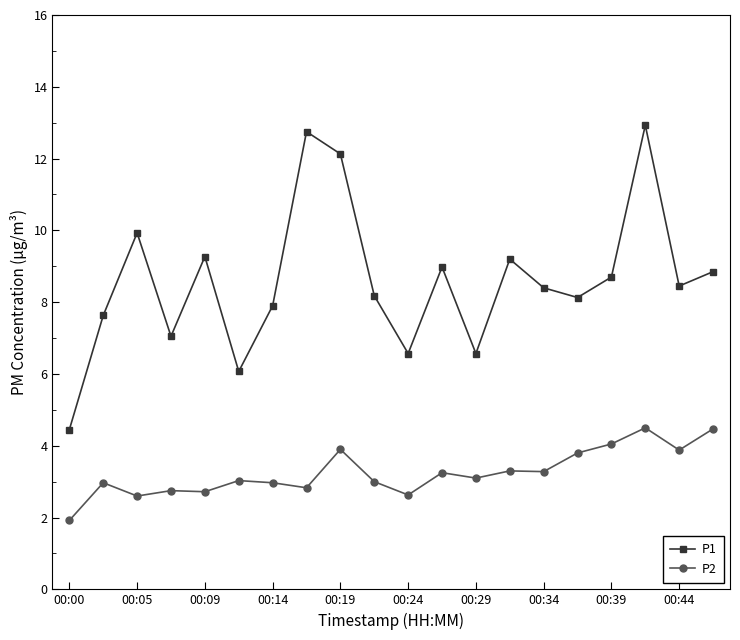

True or false: P2 has more than 1 interior local peaks.

True